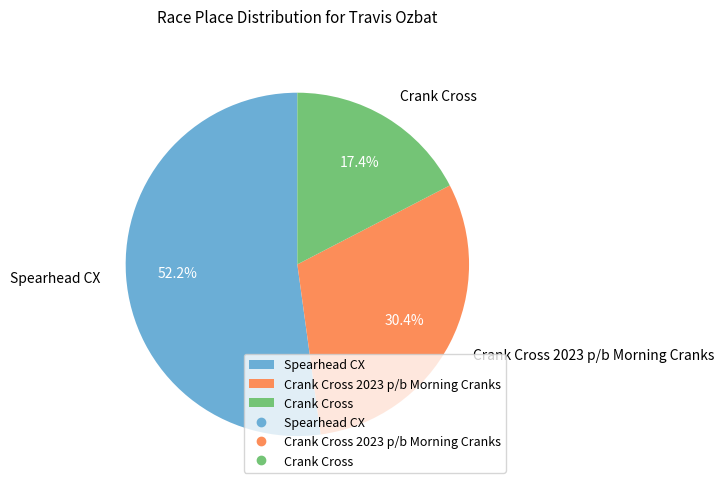

Which category accounts for the majority?

Spearhead CX